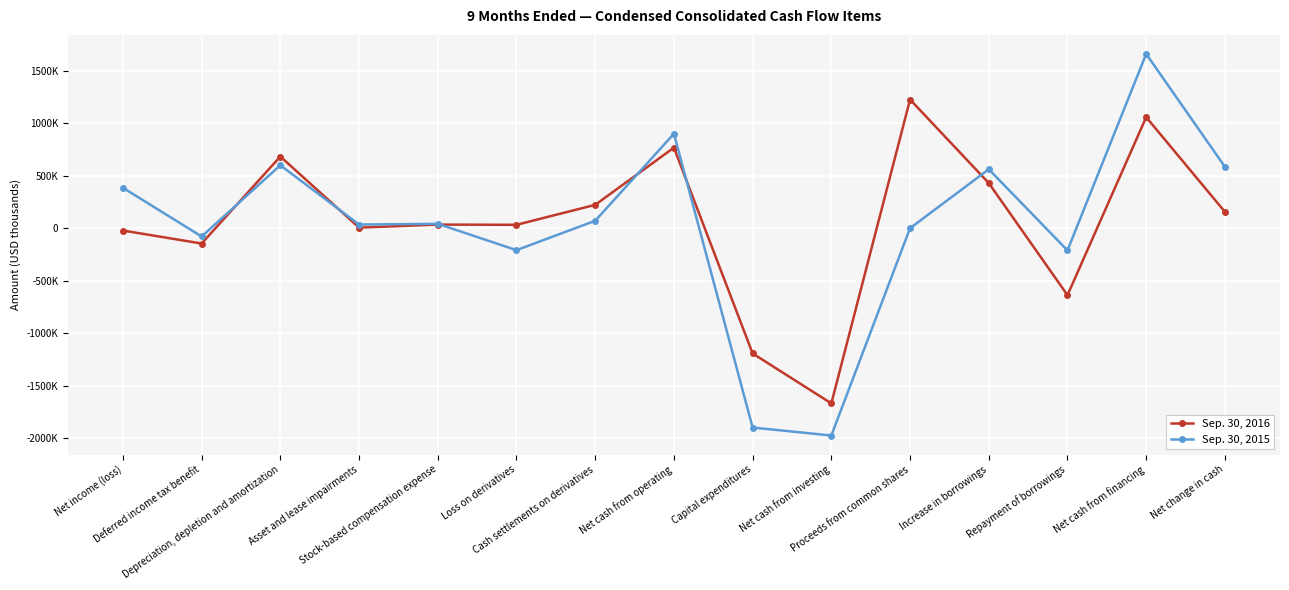

How many interior local peaks does the Sep. 30, 2015 series have?

5